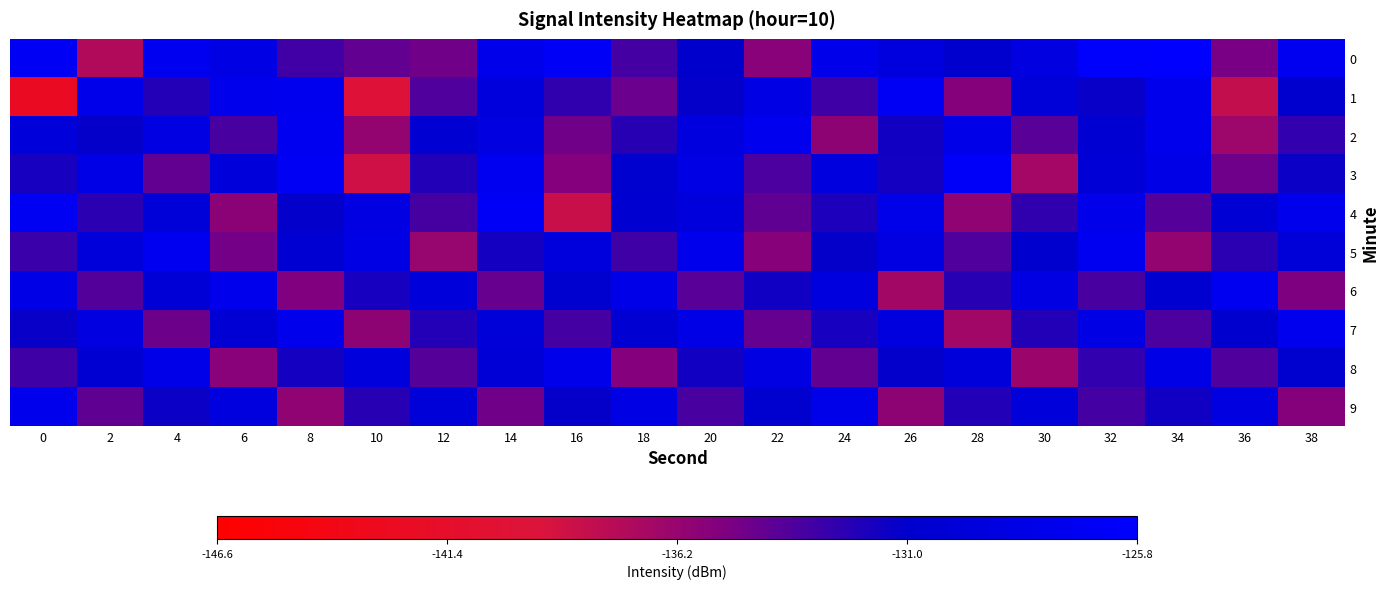

Rank the series by their maximum value, from lowest to highest.

8, 9, 7, 6, 2, 5, 1, 4, 3, 0